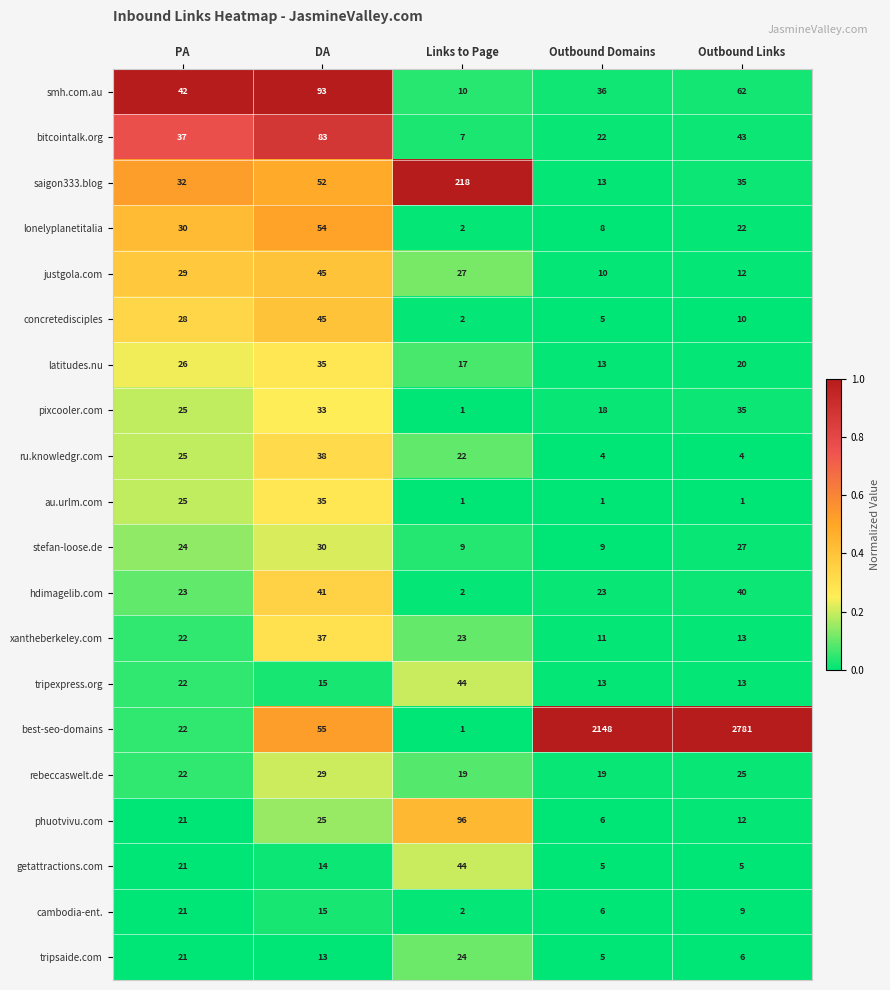

At which category is the sum across all series the highest?

Outbound Links